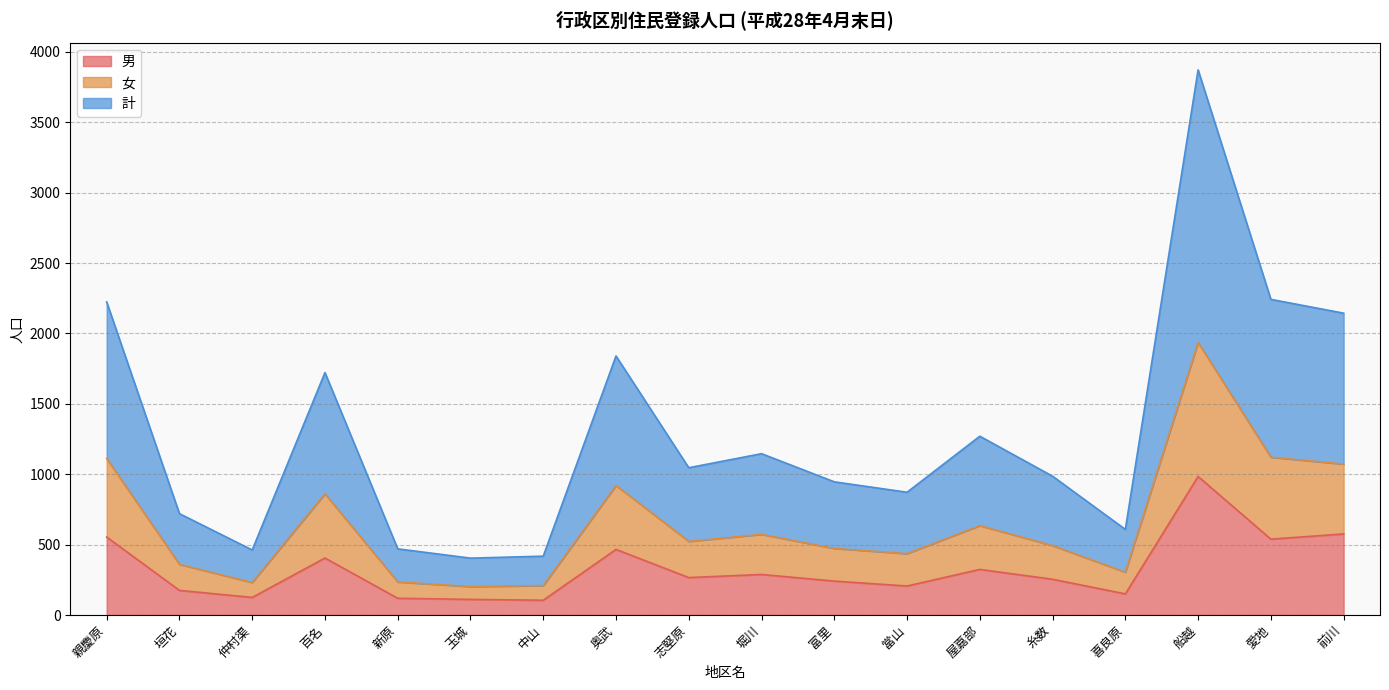

True or false: 計 has a value of 495 at 垣花.

False